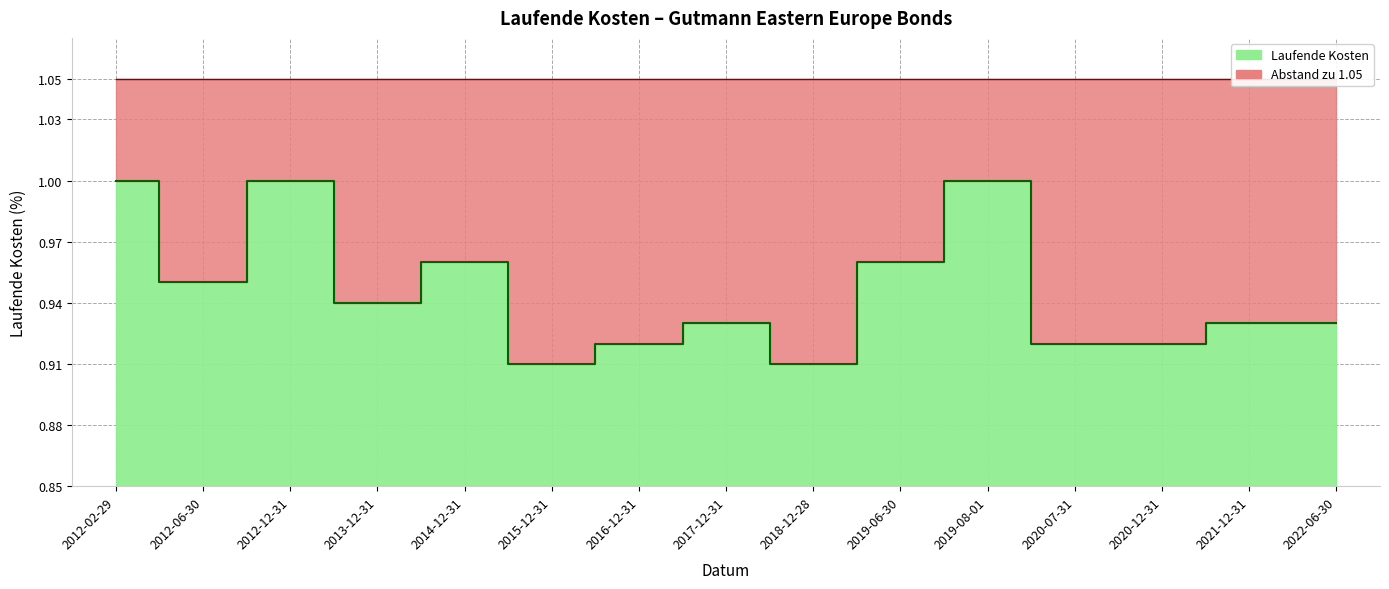

The value at 2014-12-31 is 1.0. True or false?

True